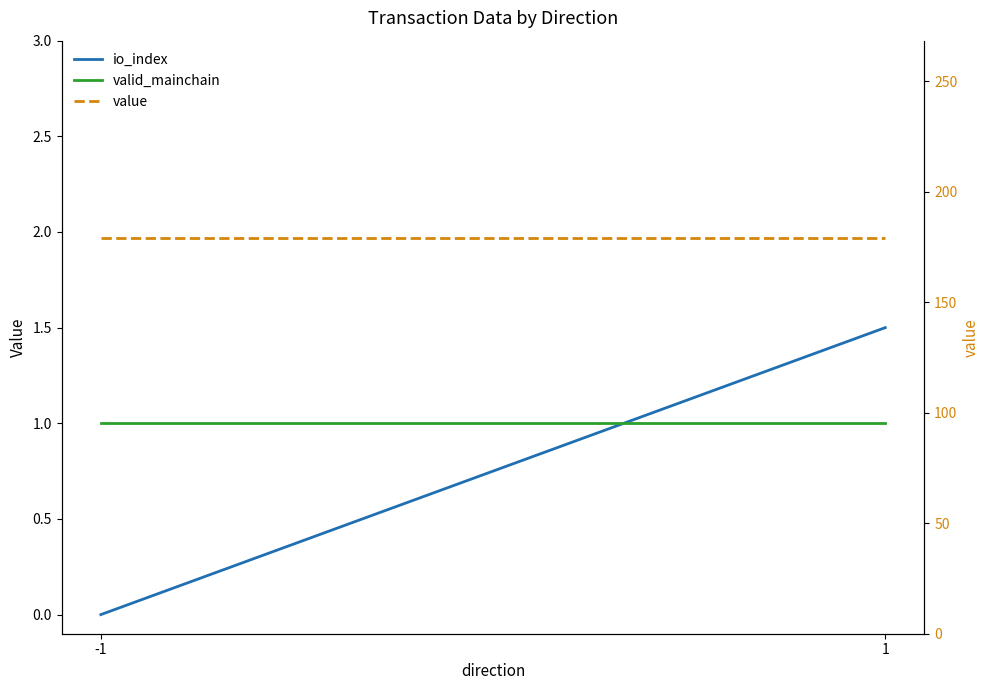

What is the average value of the io_index series?

0.8